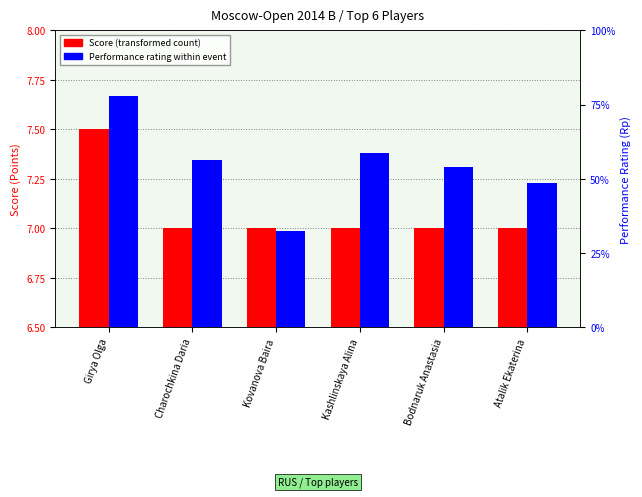

Which category has the highest value in the Score (Points) series?

Girya Olga